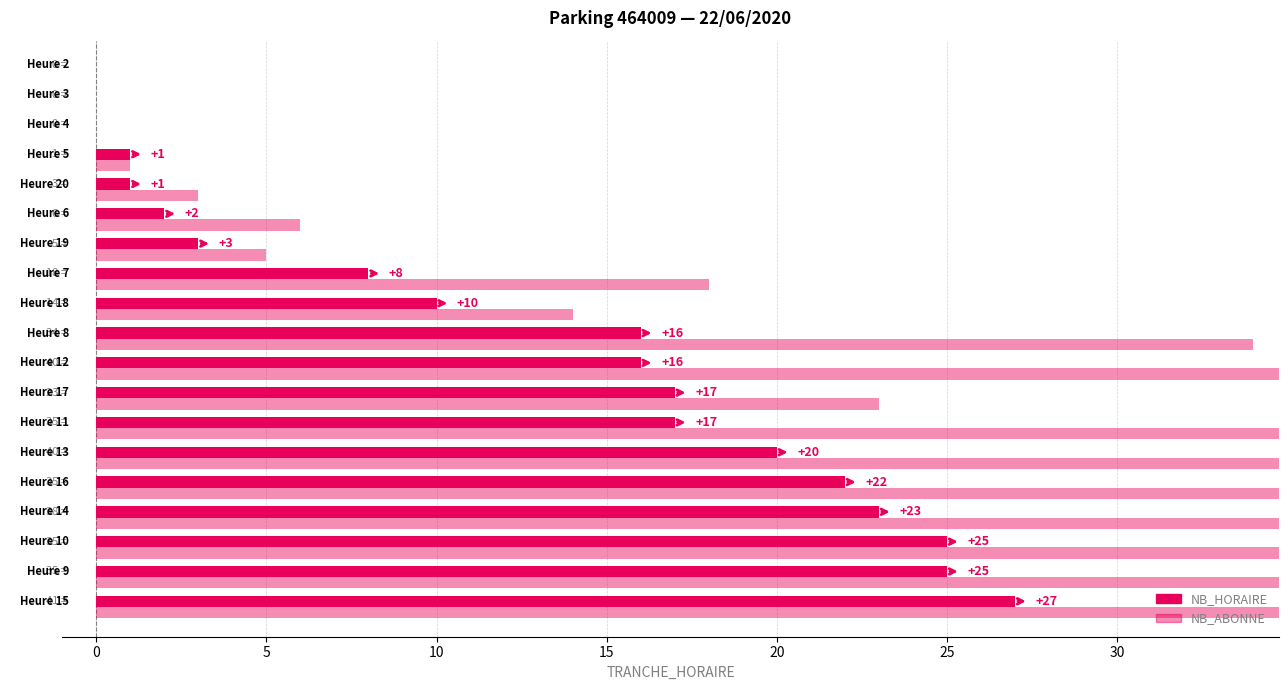

How many groups of bars are there?

19